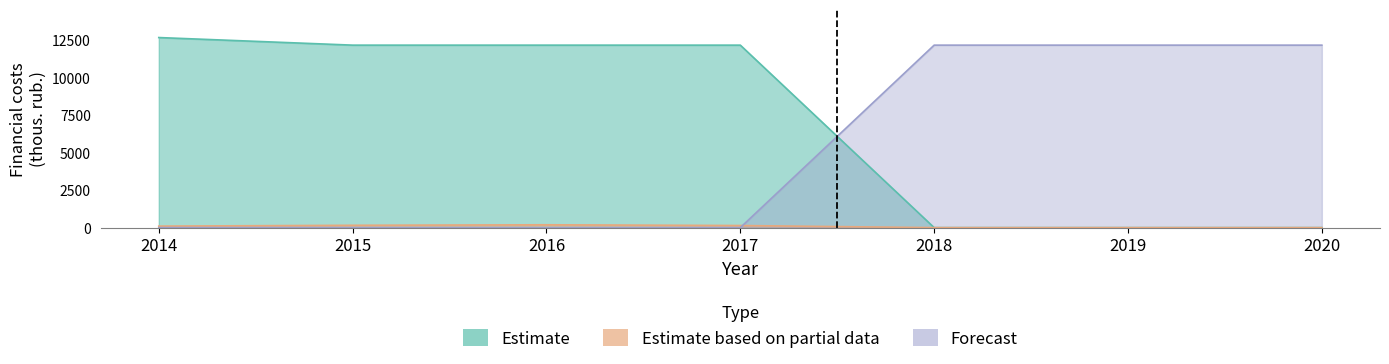

Is the value of Estimate based on partial data at 2020 greater than the value of Forecast at 2019?

No